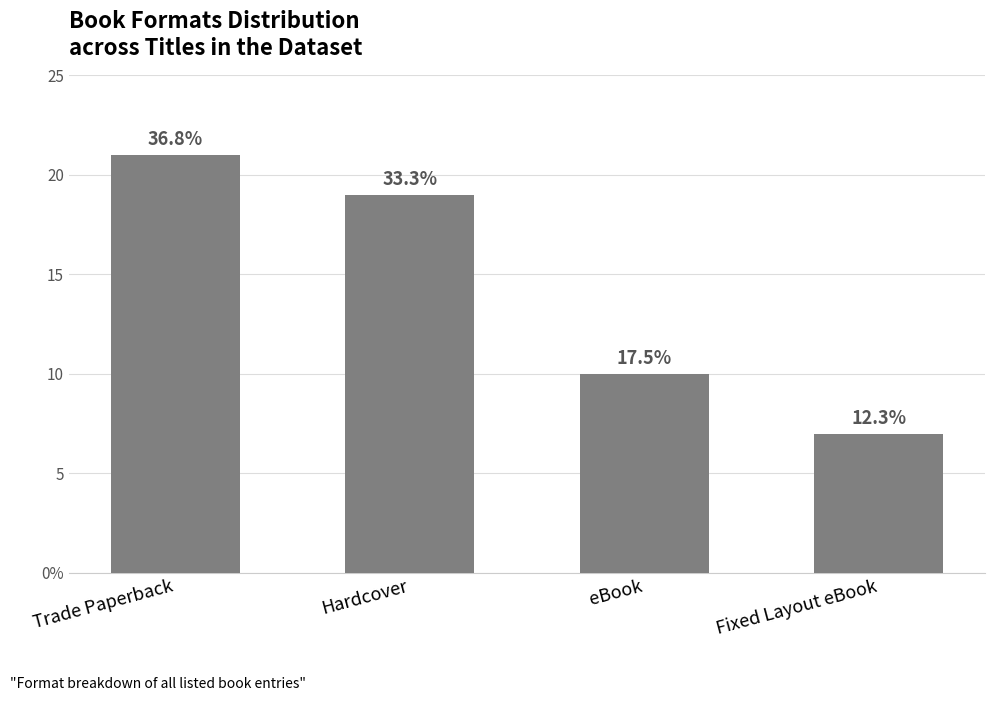

What is the change in value from Hardcover to Fixed Layout eBook?

-12